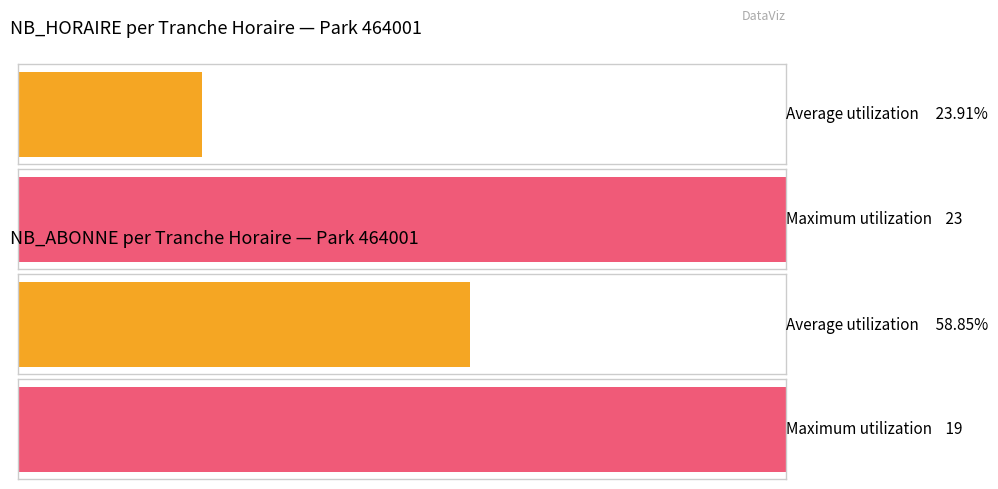

Rank the series by their average value, from highest to lowest.

NB_ABONNE, NB_HORAIRE